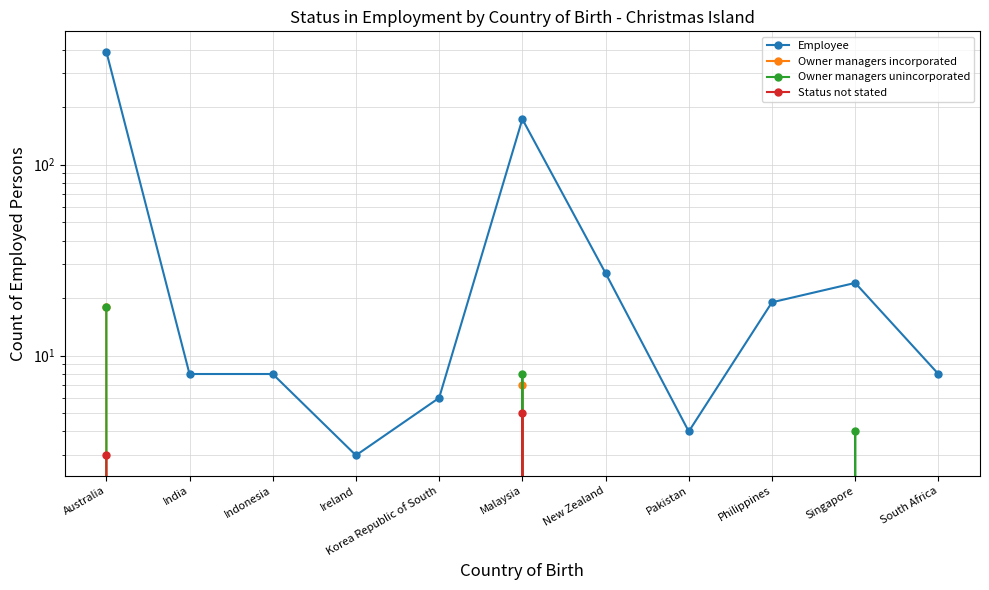

True or false: Status not stated and Owner managers incorporated intersect in this chart.

False